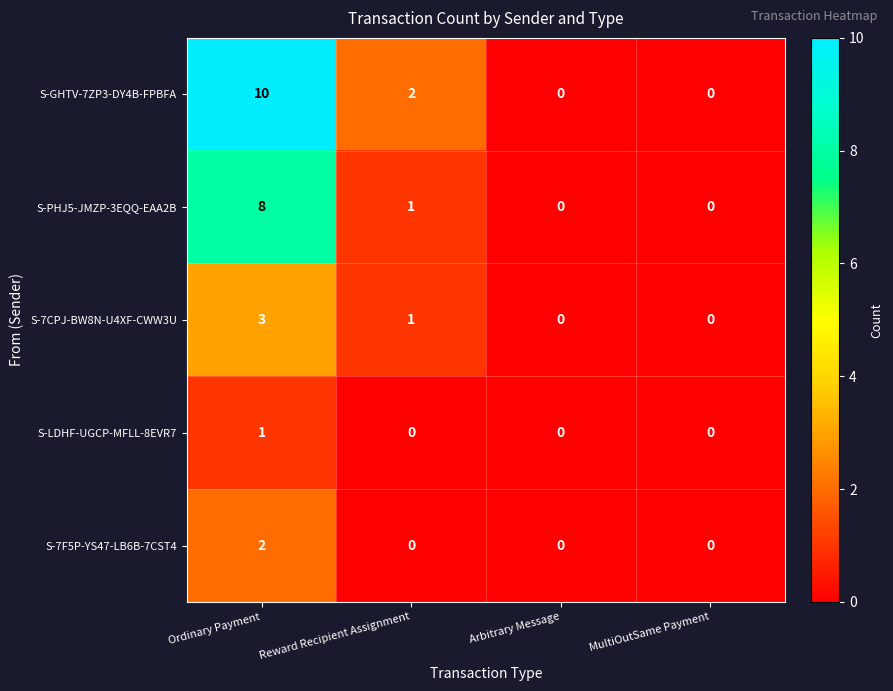

At which category does the chart reach its peak across all series?

Ordinary Payment